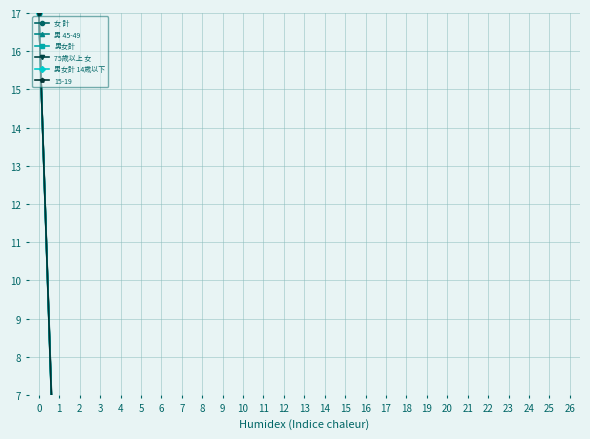

True or false: 男 45-49 has more than 1 points higher than both neighbors.

True